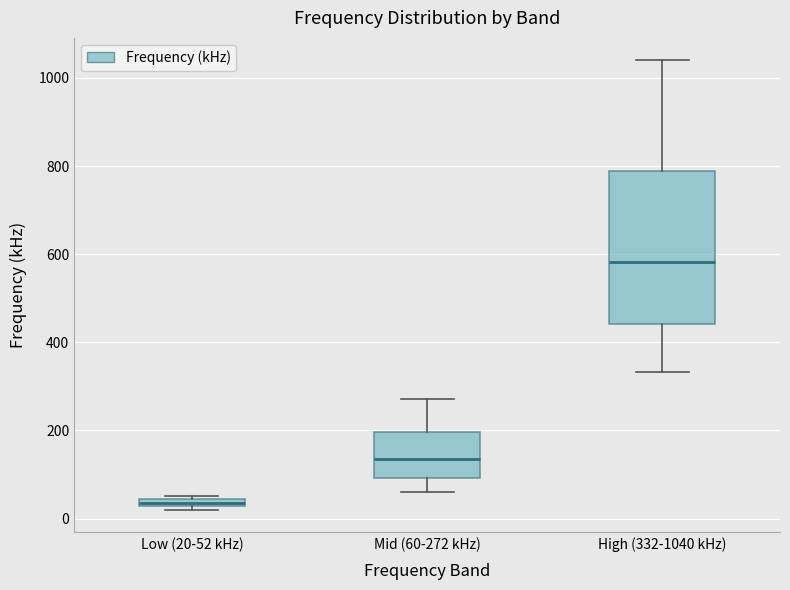

Comparing the boxes themselves (not the whiskers), which one is the tallest?

High (332-1040 kHz)